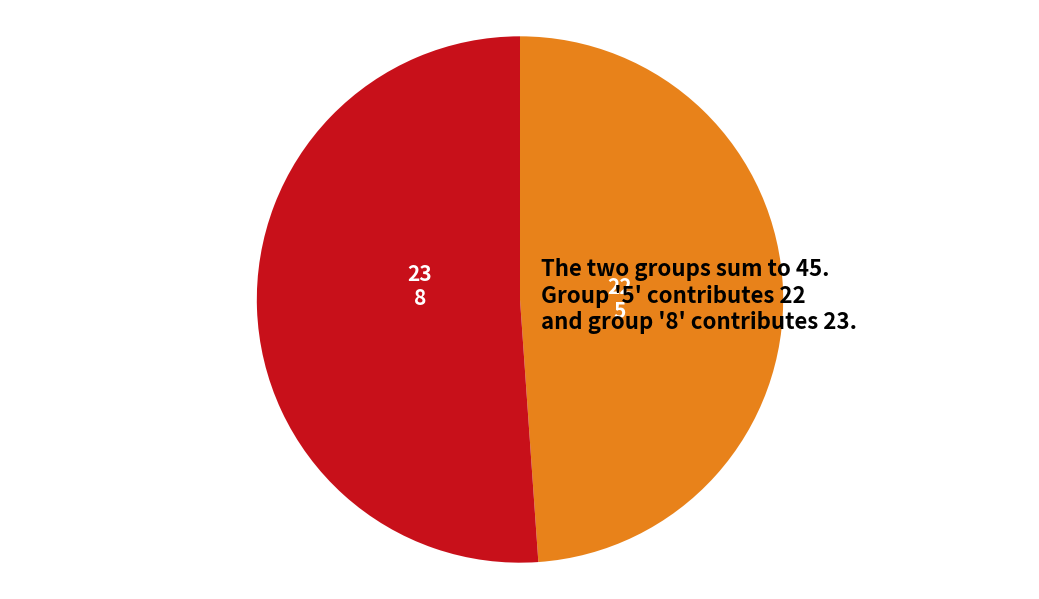

Is it true that 5 is 49% of the pie?

True